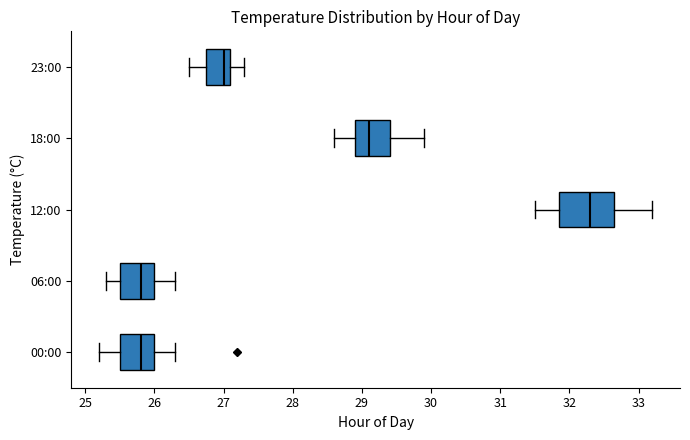

Reading bottom to top, read every box against the x-axis: the position of its median line, the range the box covers, and the ends of its whiskers. The values are not printed on the chart, so give them approximately, as read against the axis.

00:00: median 25.8, box 25.5 to 26.0, whiskers 25.2 to 26.3
06:00: median 25.8, box 25.5 to 26.0, whiskers 25.3 to 26.3
12:00: median 32.3, box 31.9 to 32.7, whiskers 31.5 to 33.2
18:00: median 29.1, box 28.9 to 29.4, whiskers 28.6 to 29.9
23:00: median 27.0, box 26.8 to 27.1, whiskers 26.5 to 27.3